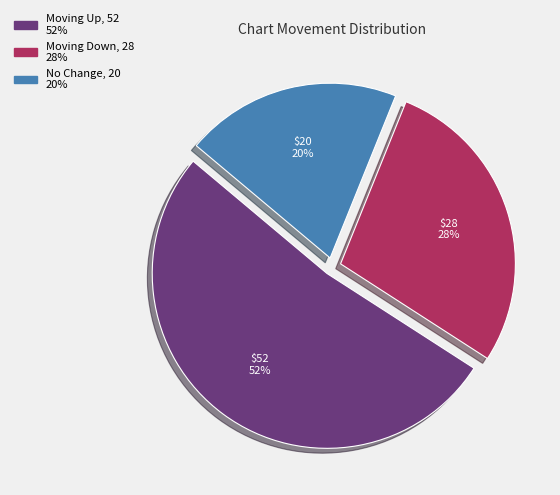

Is there a majority slice in this chart?

Yes